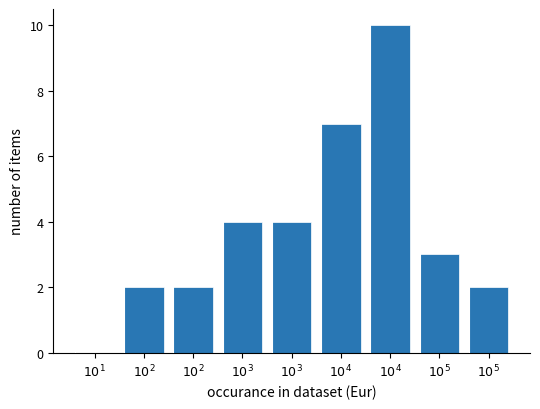

How many positive values are there?

8